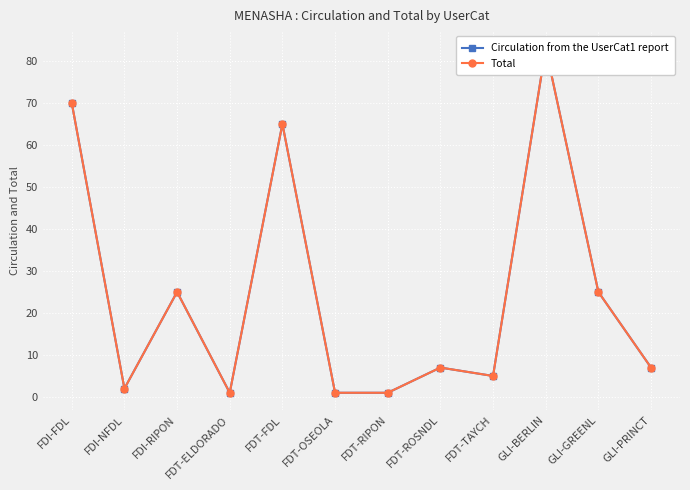

List the series in order of their peak value, lowest first.

Circulation from the UserCat1 report, Total